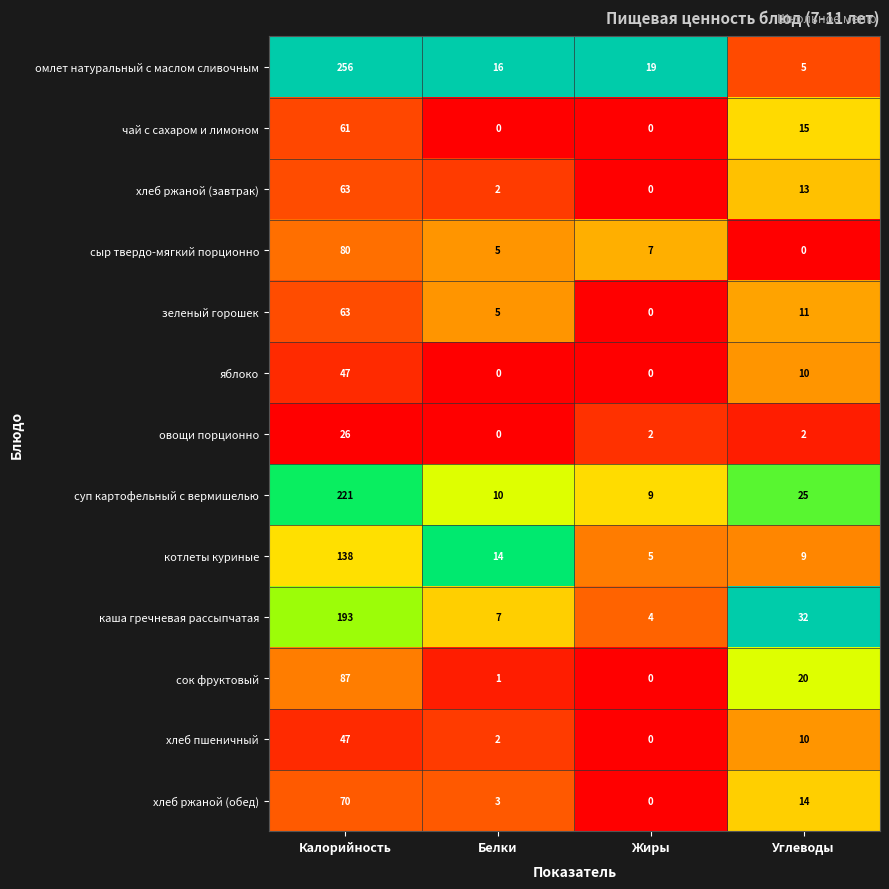

What is the difference between the maximum and minimum values in the овощи порционно series?

26